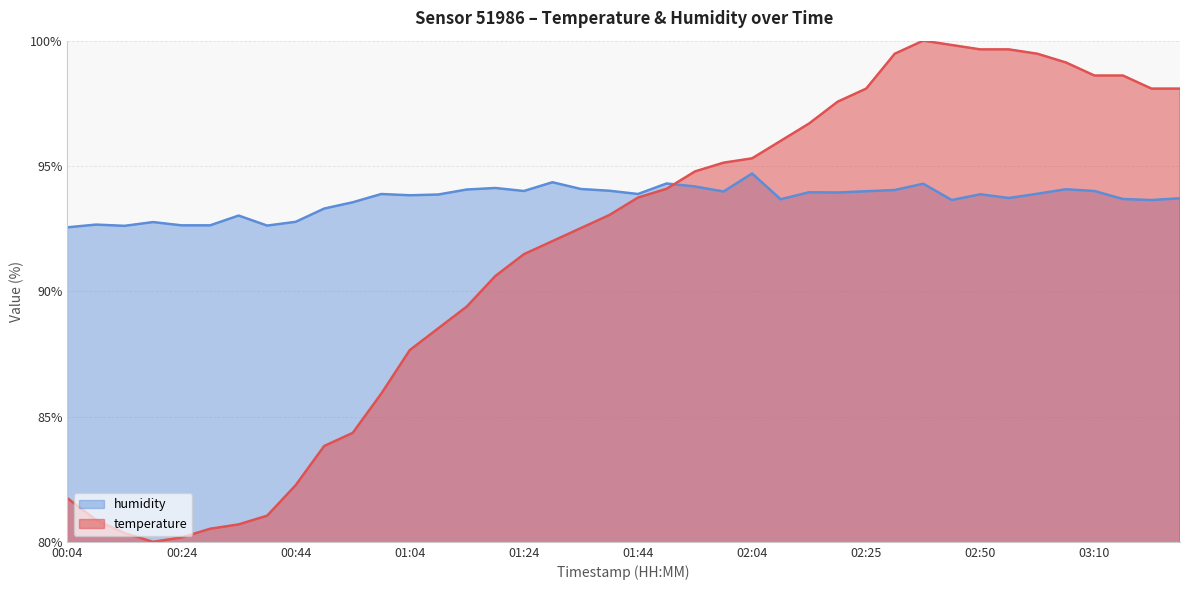

The value of temperature at 00:54 is 84.3. True or false?

True